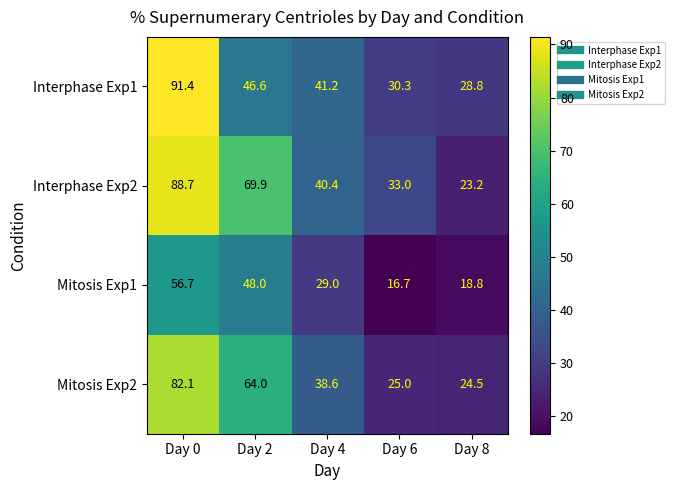

What is the maximum value shown in the chart?

91.4